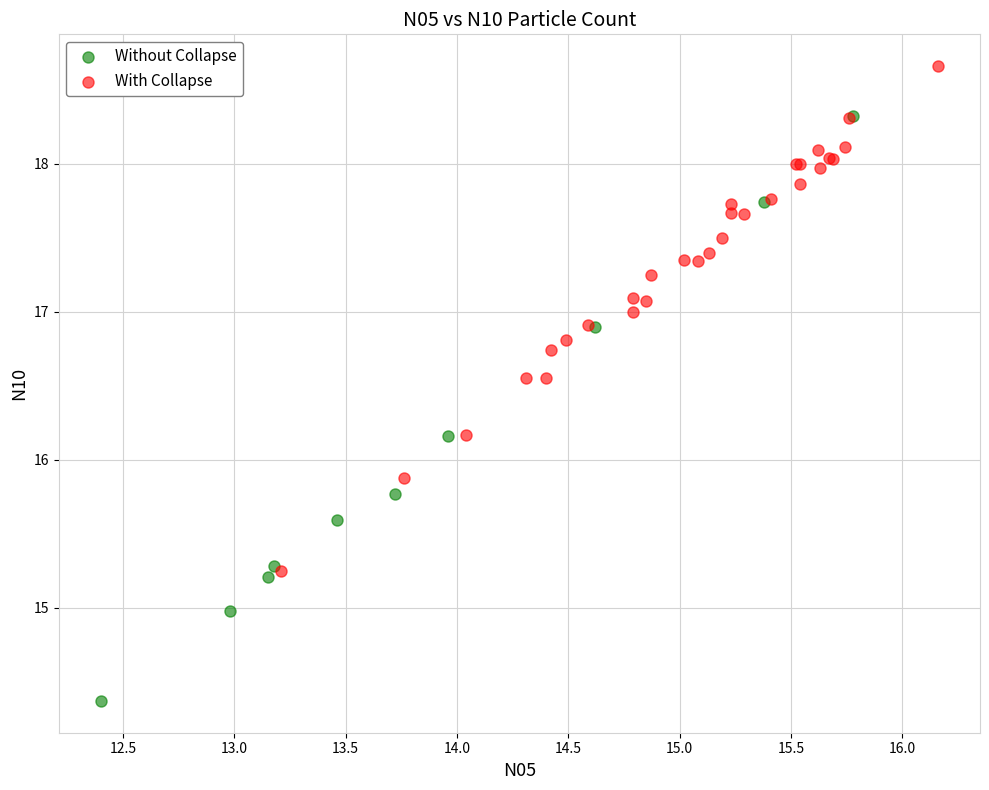

Which series reaches the minimum Y coordinate?

Without Collapse